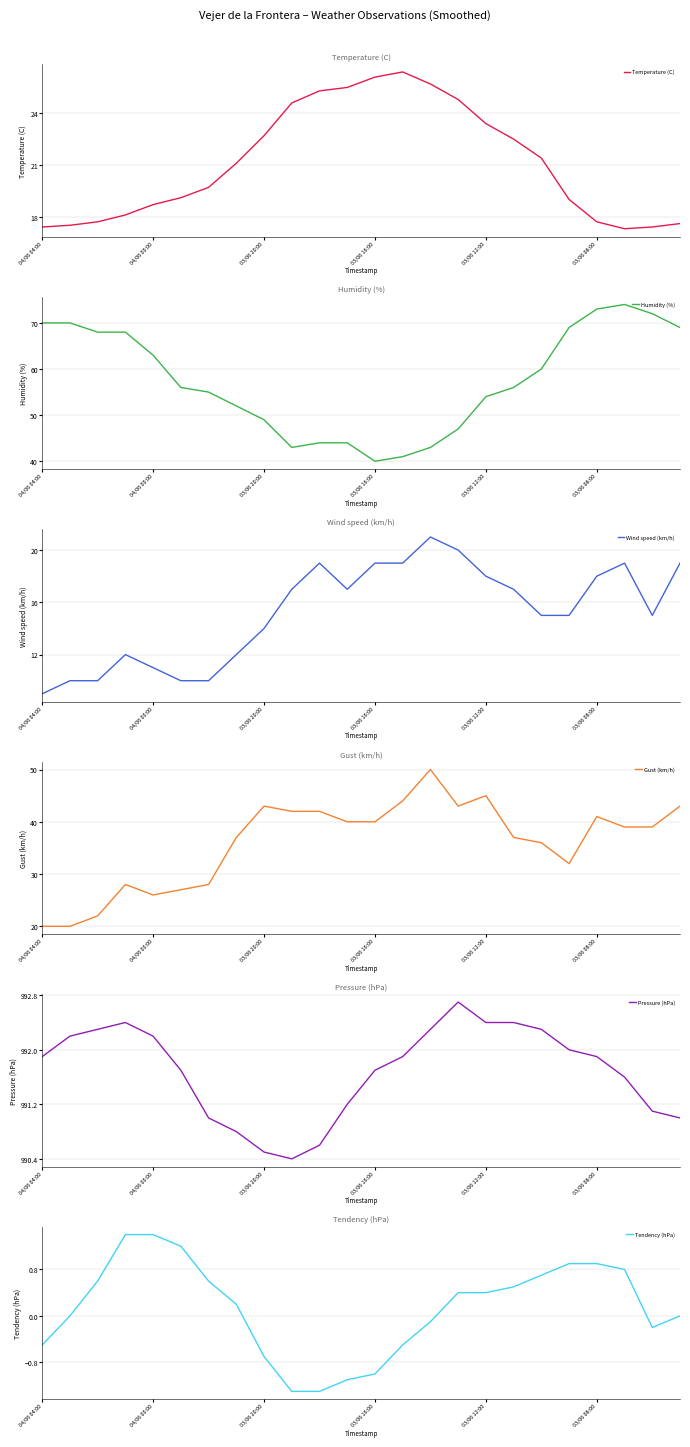

What is the label of the 22nd point from the left?

21